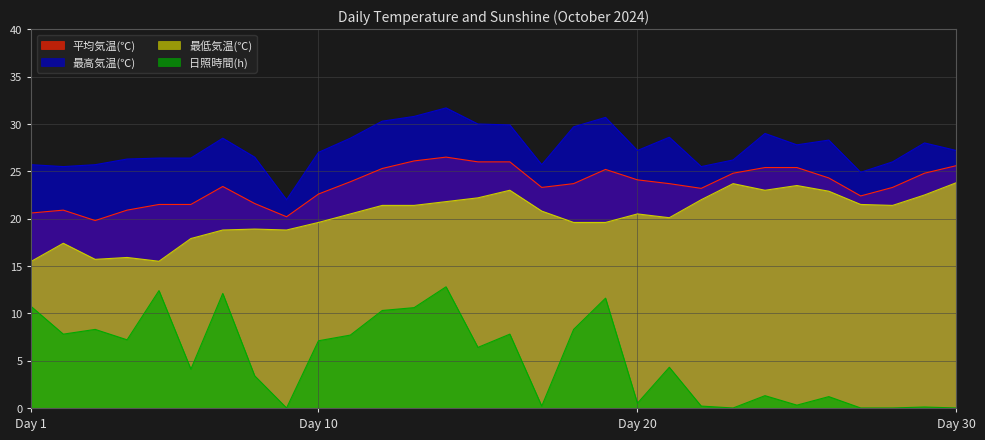

Is the value of 最高気温(℃) at 3 greater than the value of 平均気温(℃) at 5?

Yes